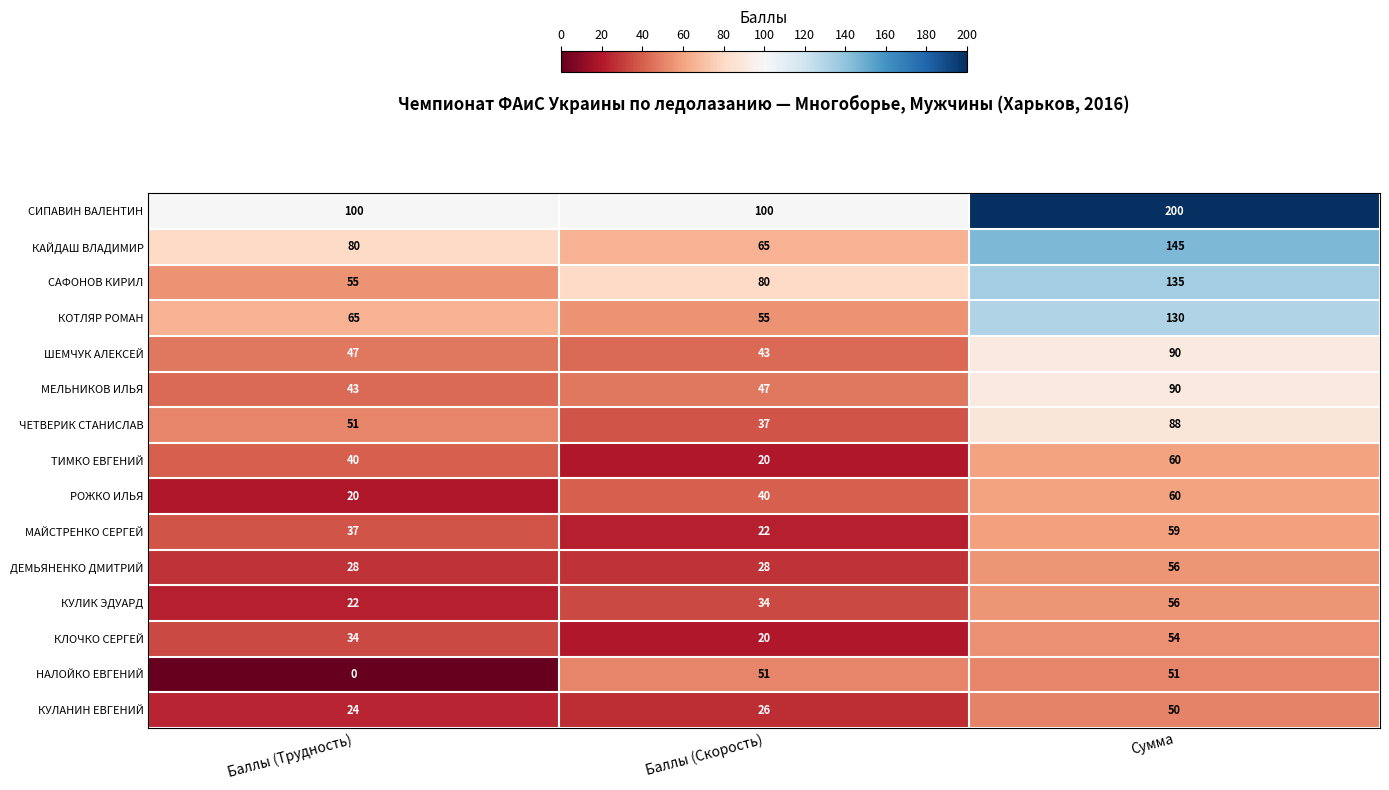

What is the difference between the maximum and second lowest values in the КЛОЧКО СЕРГЕЙ series?

20